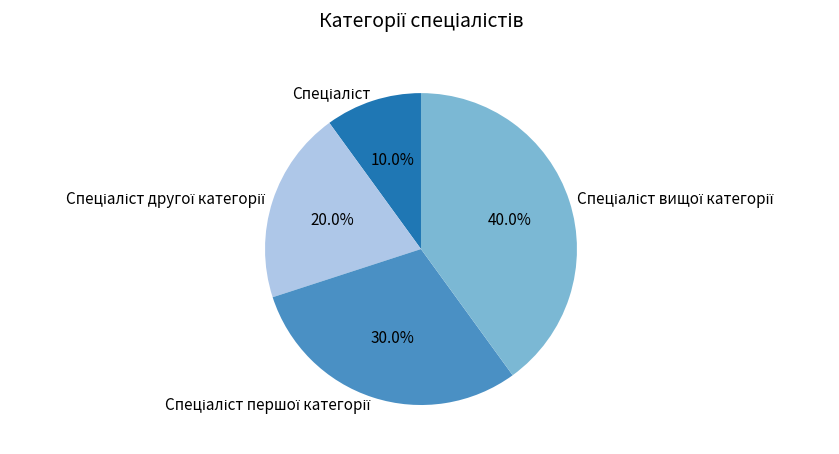

Is there any slice that represents more than half of the pie?

No